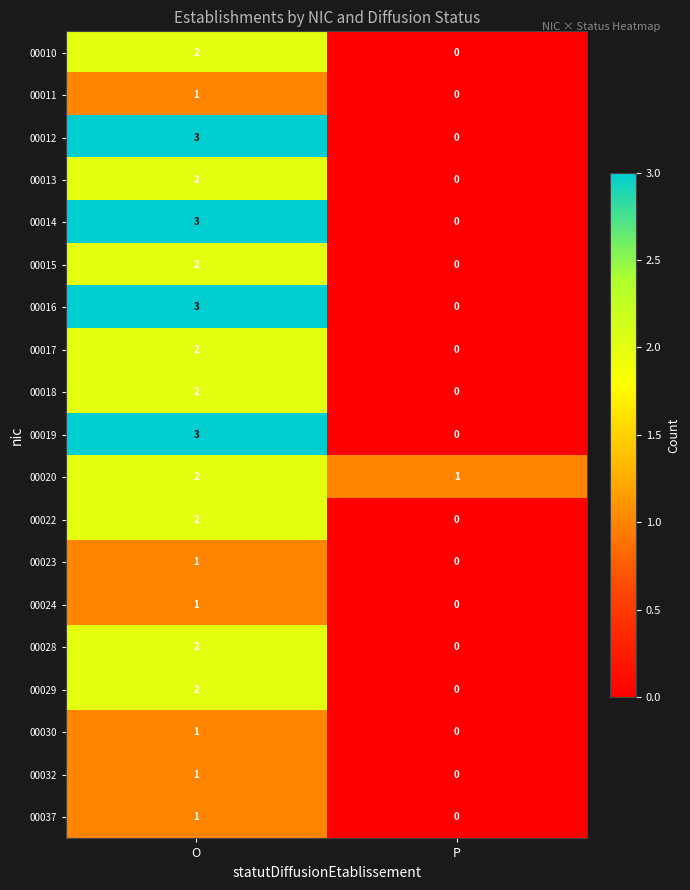

List the labels in order of 00029 value, smallest first.

P, O